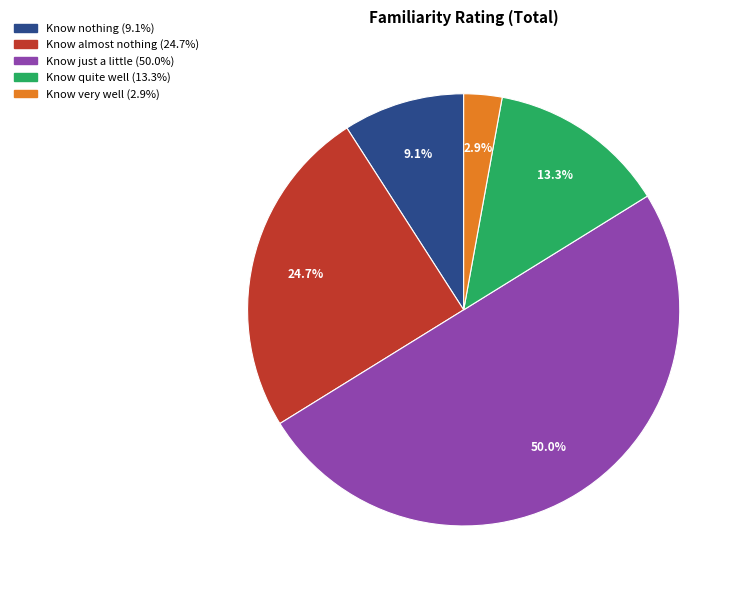

How many slices are in this pie chart?

5